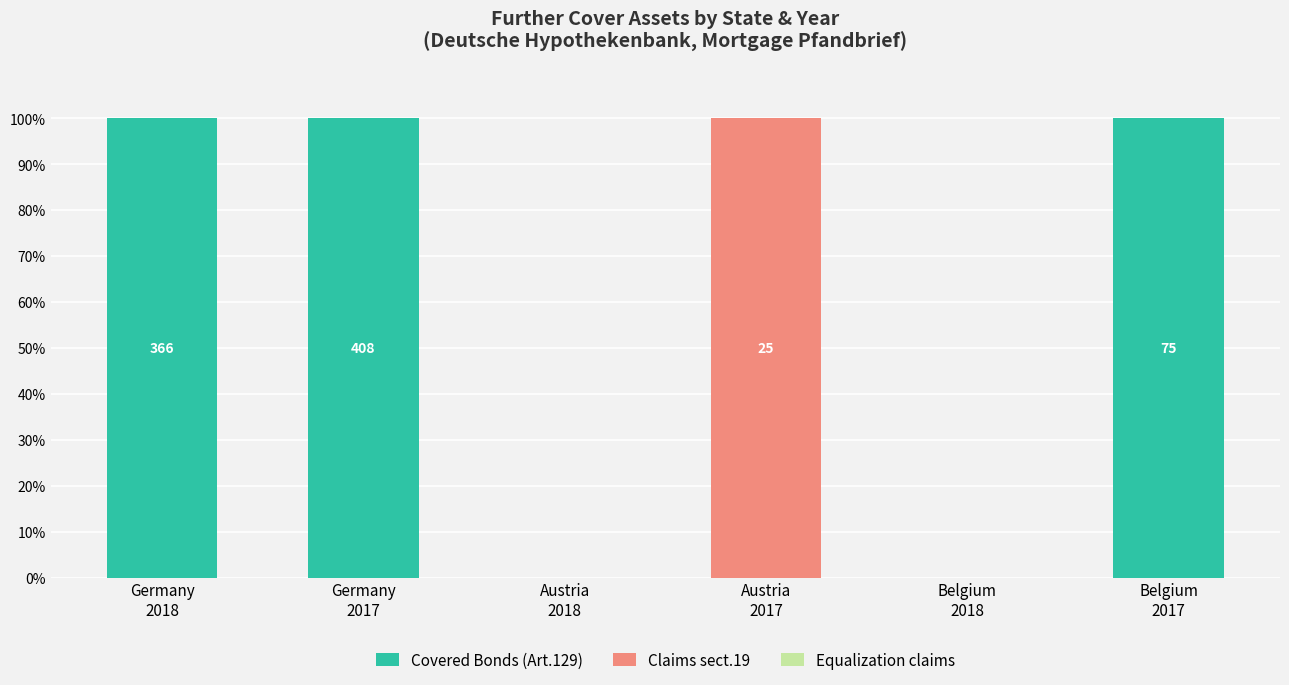

What is the highest value of the Covered Bonds (Art.129) series?

100